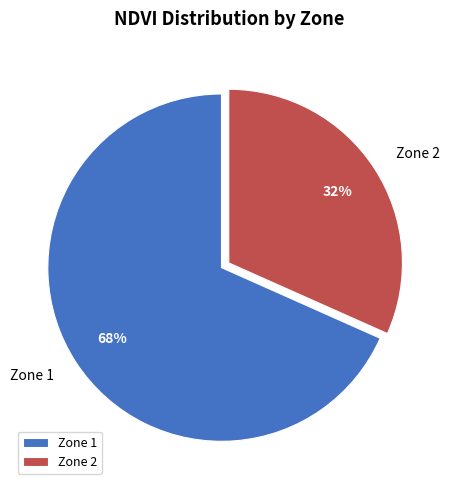

Combined, do Zone 2 and Zone 1 account for over 50%?

Yes